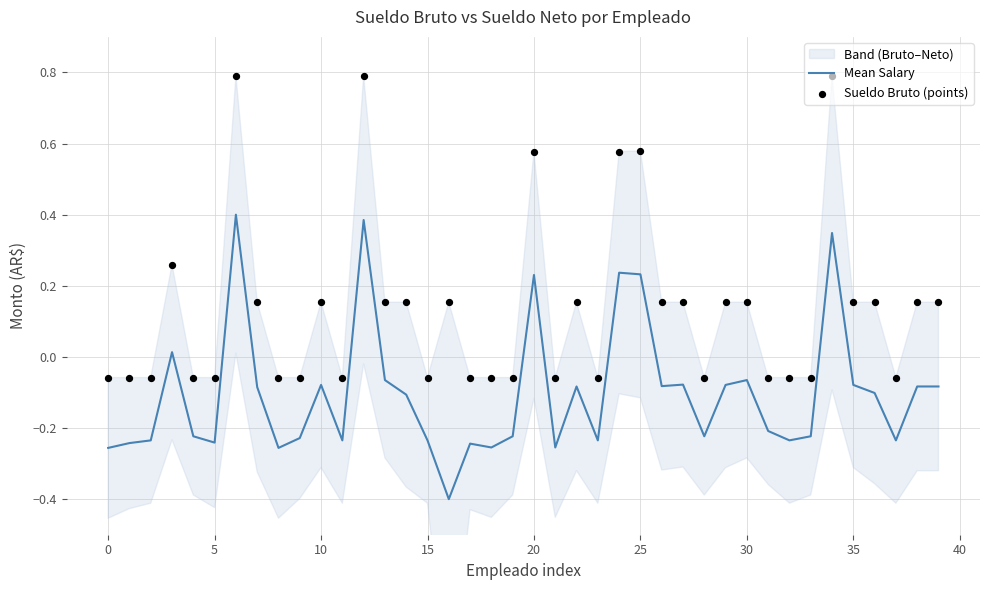

What is the minimum value for Mean Salary?

-0.4